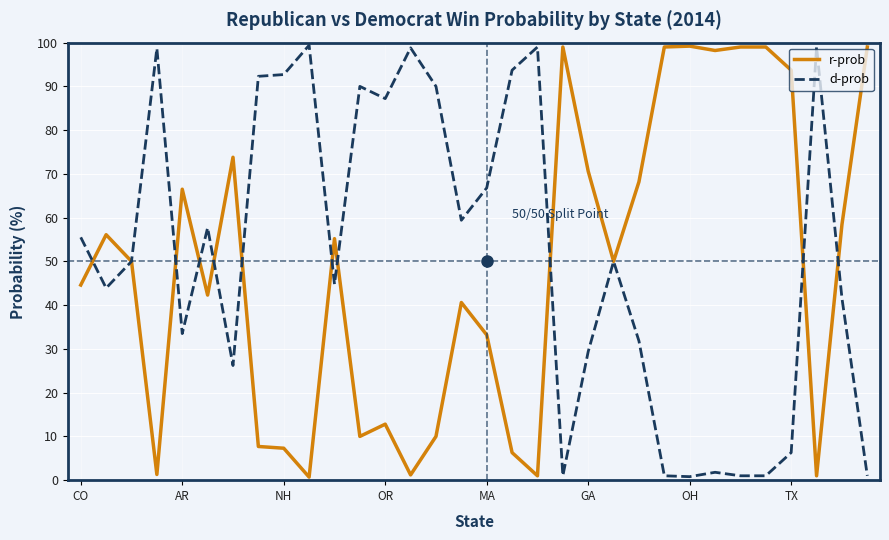

Is this an area chart (filled region under the line)?

No